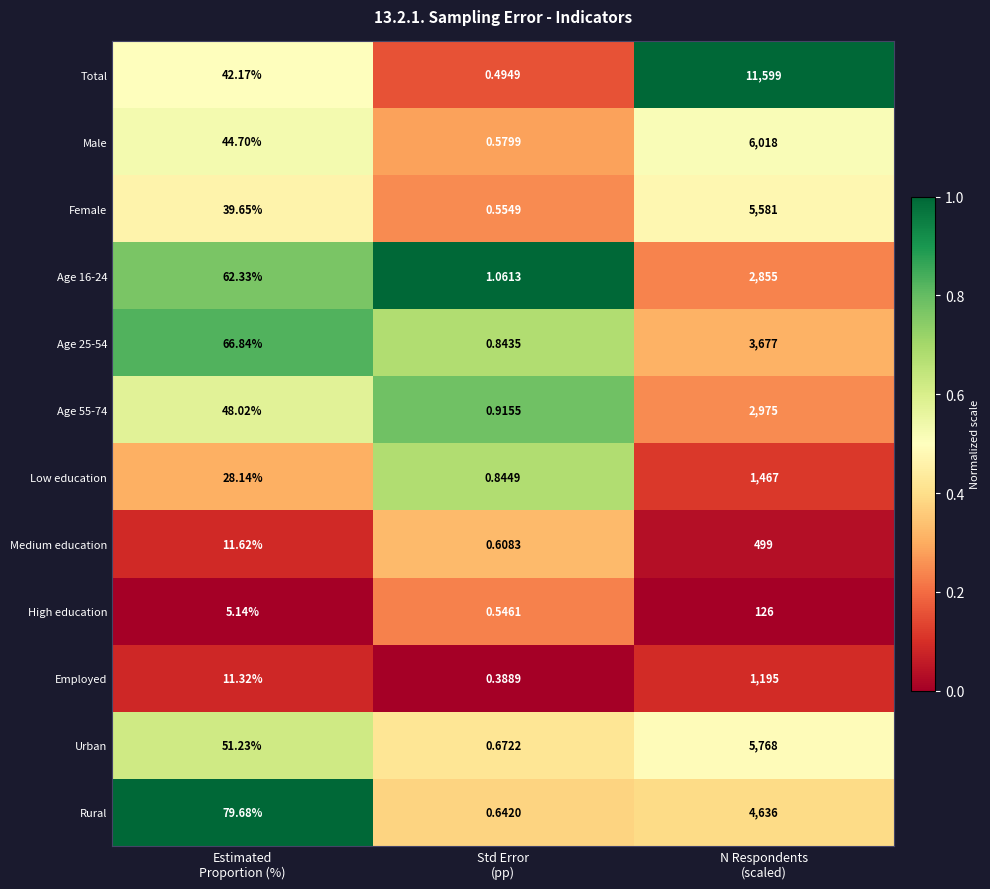

Which series has the largest total across all categories?

Total